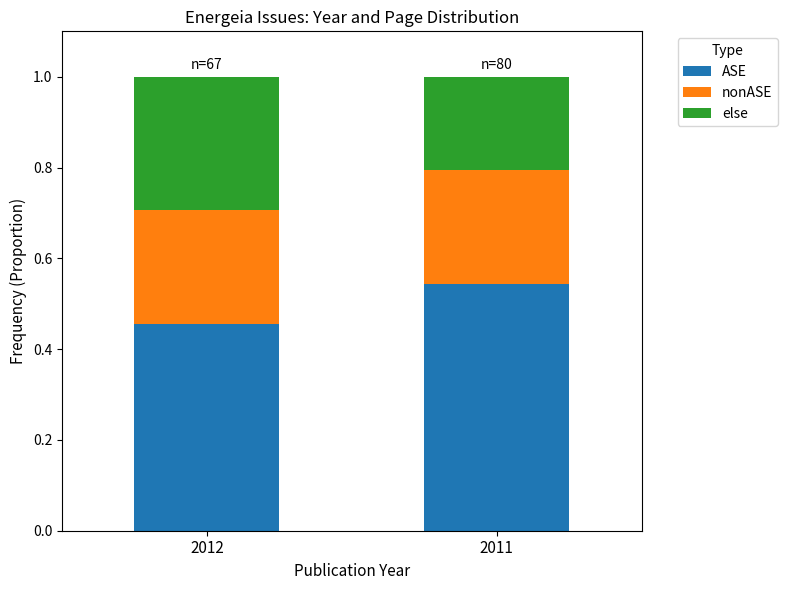

What is the sum of all ASE values?

1.0